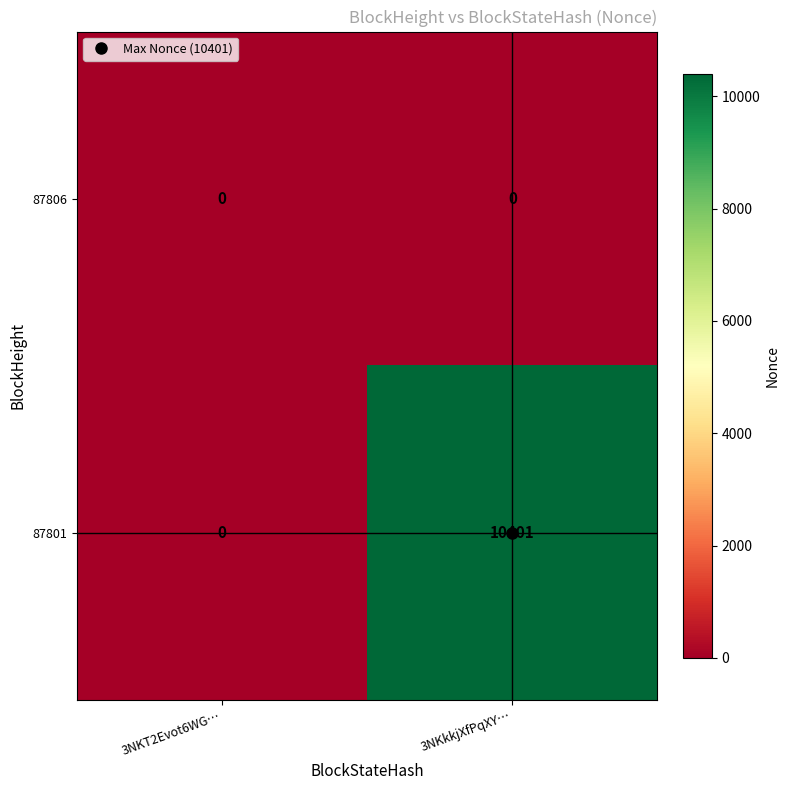

Which series changed the most between 3NKT2Evot6WG… and 3NKkkjXfPqXY…?

87801